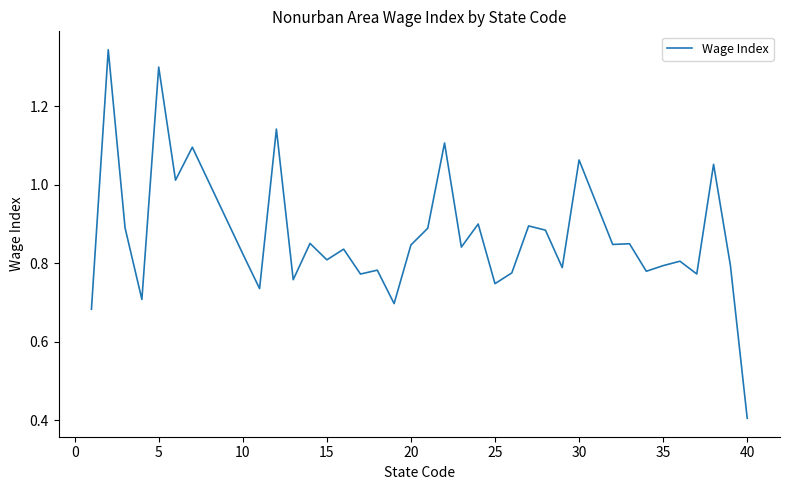

What is the smallest value displayed?

0.4